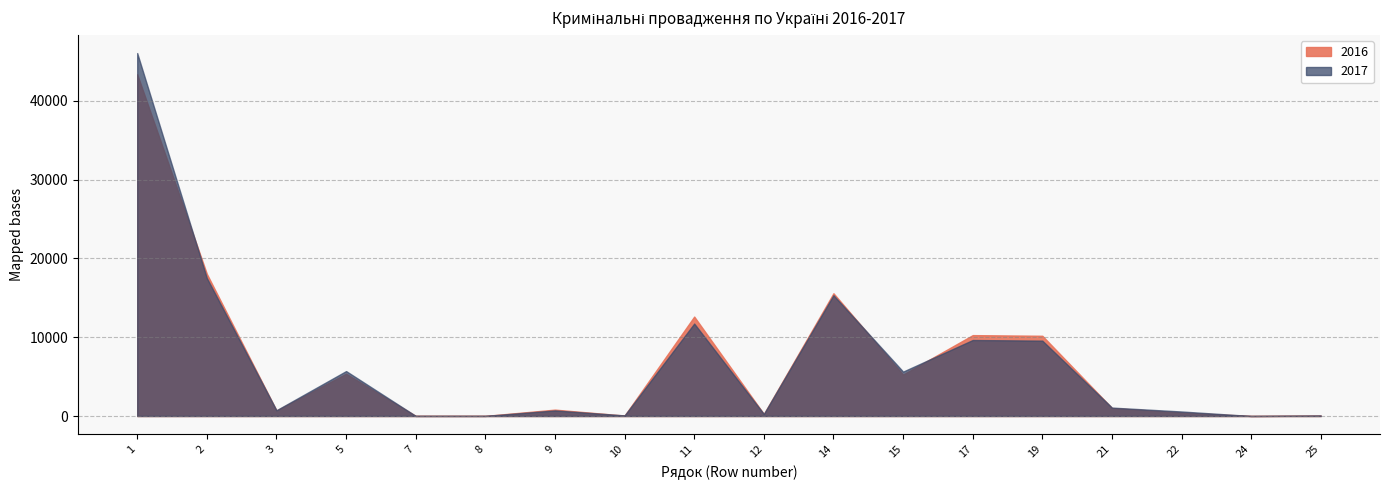

What is the average value of the 2016 series?

6892